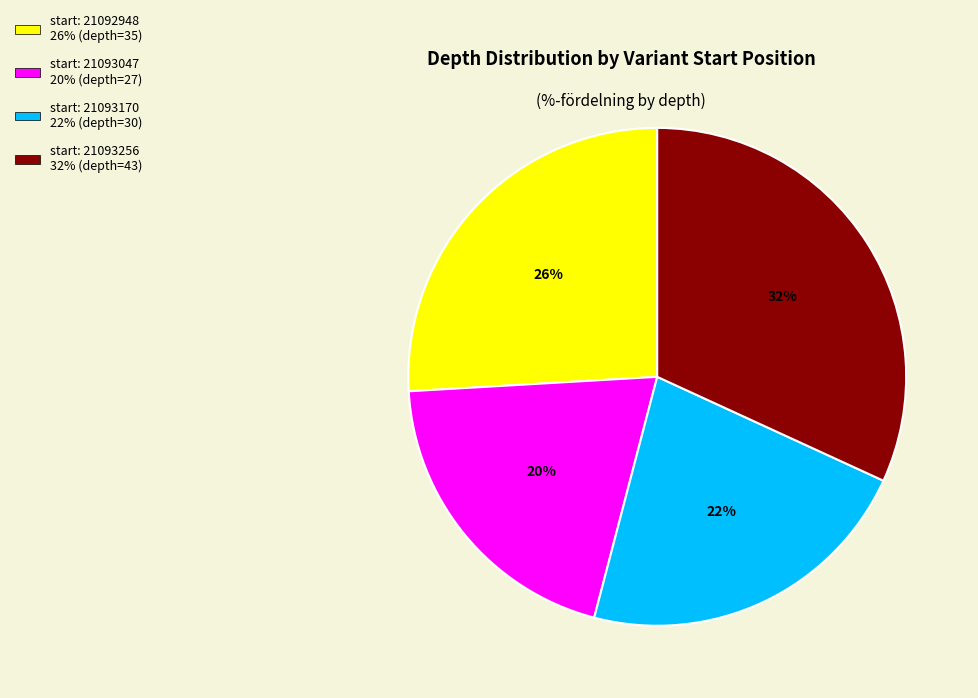

Does any single category account for the majority?

No